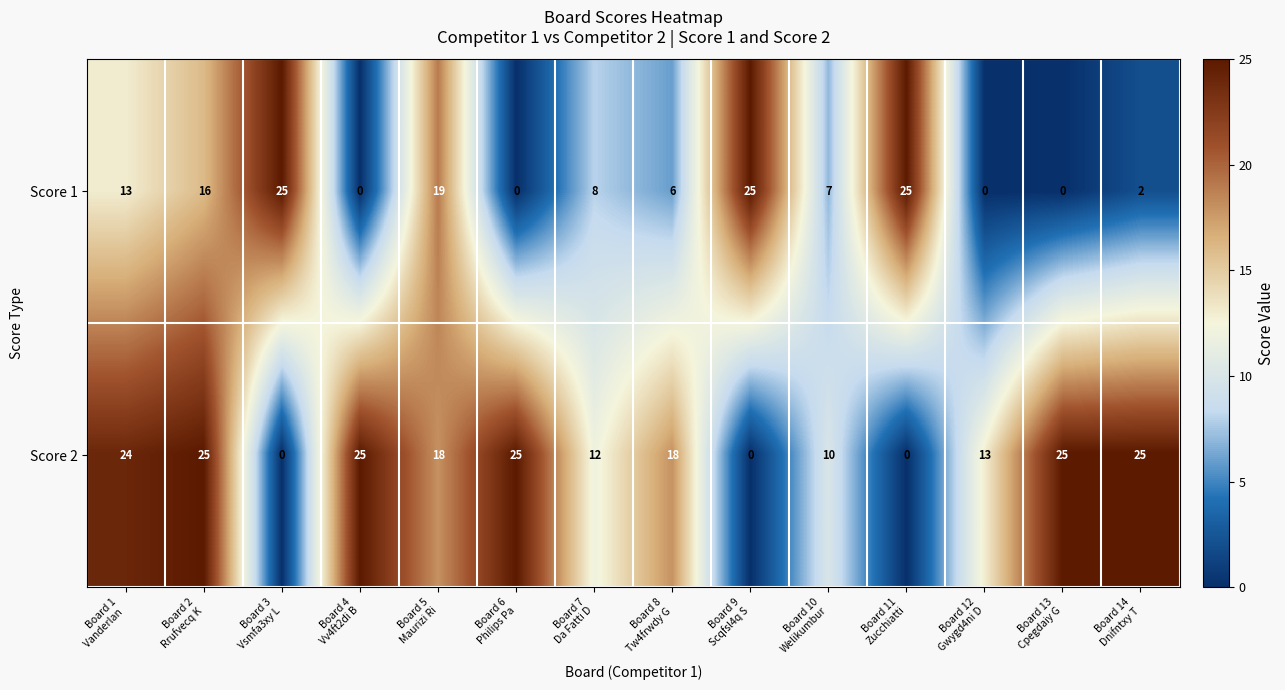

List the series in order of their overall mean, lowest first.

Score 1, Score 2